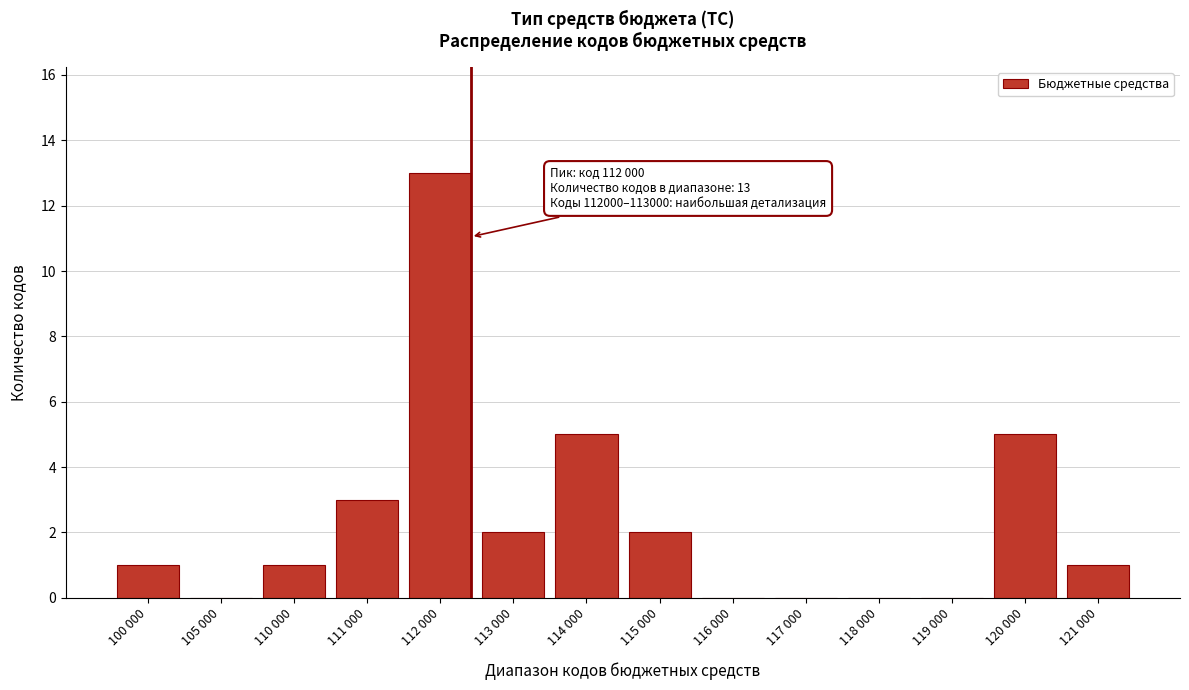

Reading left to right, extract all data points from this chart.

100 000=1	105 000=0	110 000=1	111 000=3	112 000=13	113 000=2	114 000=5	115 000=2	116 000=0	117 000=0	118 000=0	119 000=0	120 000=5	121 000=1